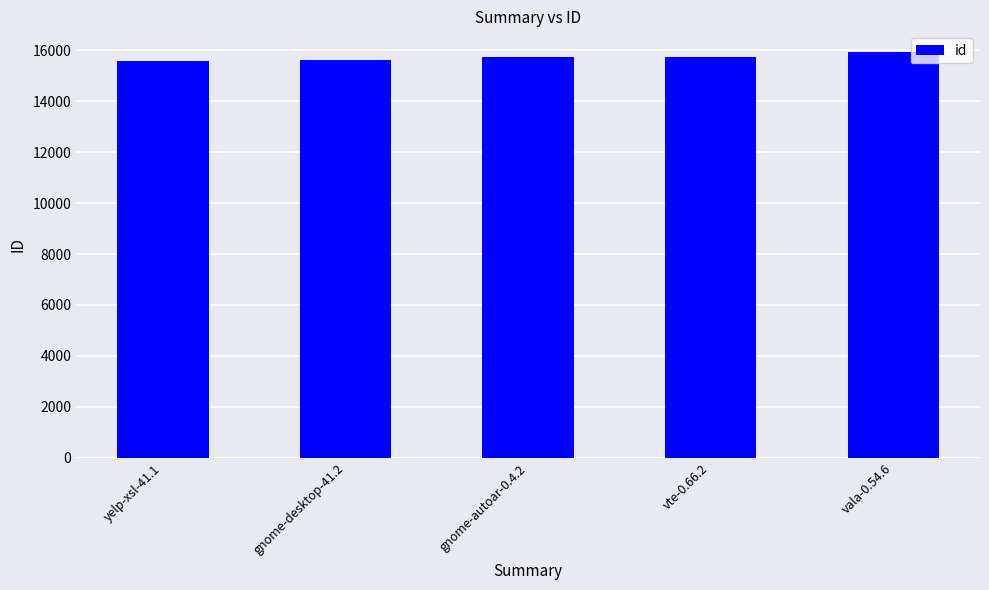

What is the change in value from gnome-desktop-41.2 to gnome-autoar-0.4.2?

+119